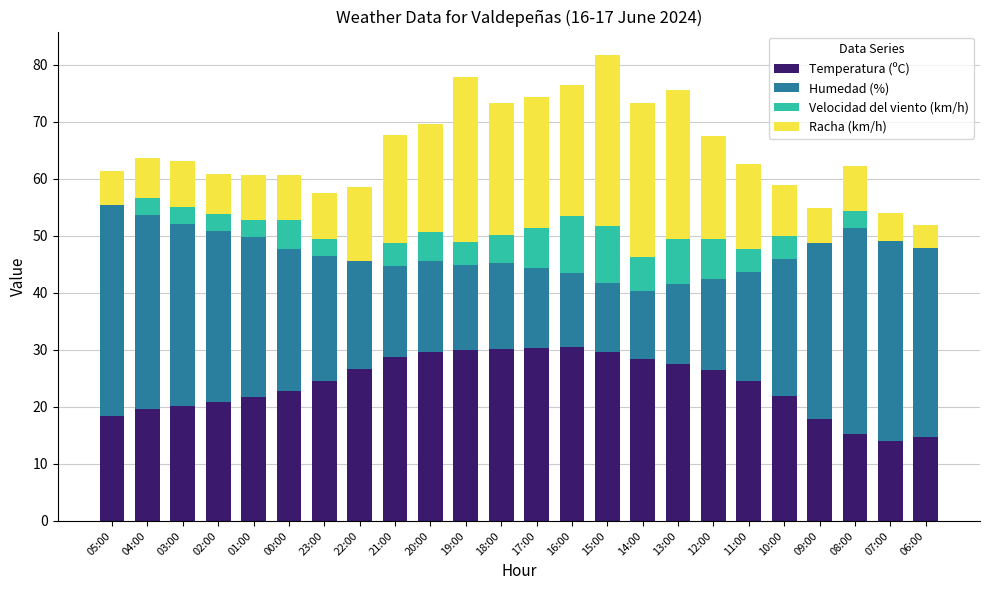

What is the sum of the Temperatura (ºC) values at 02:00 and 08:00?

36.1